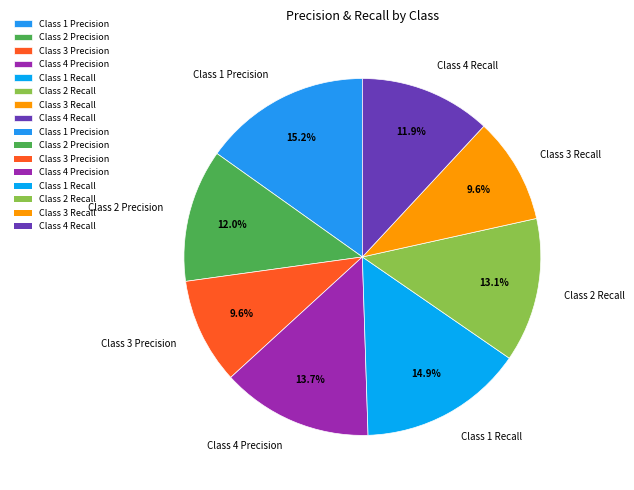

The Class 1 Precision slice represents 15% of the pie. True or false?

True